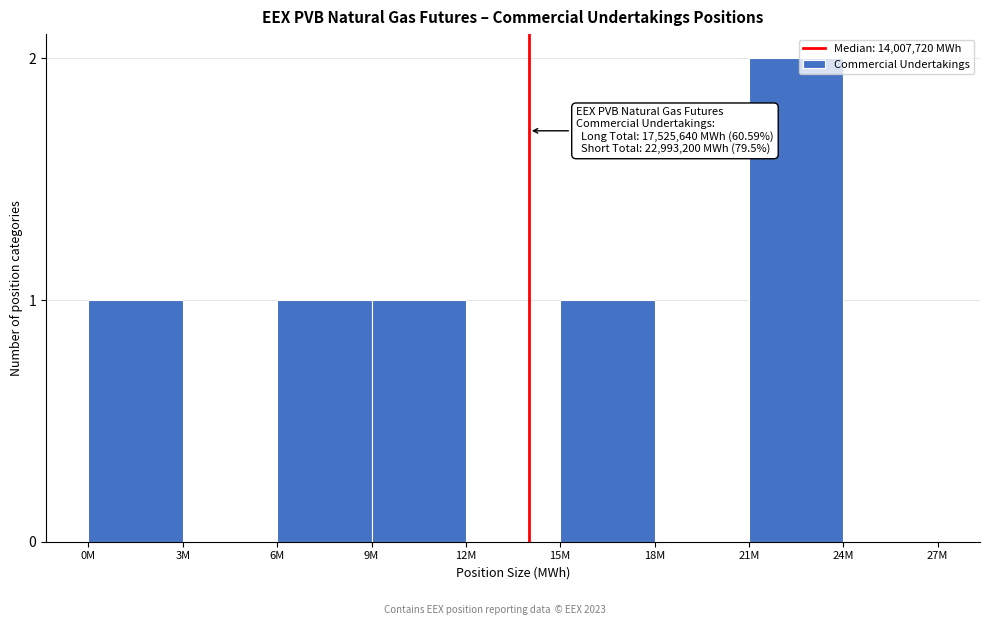

Reading right to left, list all the values displayed in this chart.

24M=0	21M=2	18M=0	15M=1	12M=0	9M=1	6M=1	3M=0	0M=1